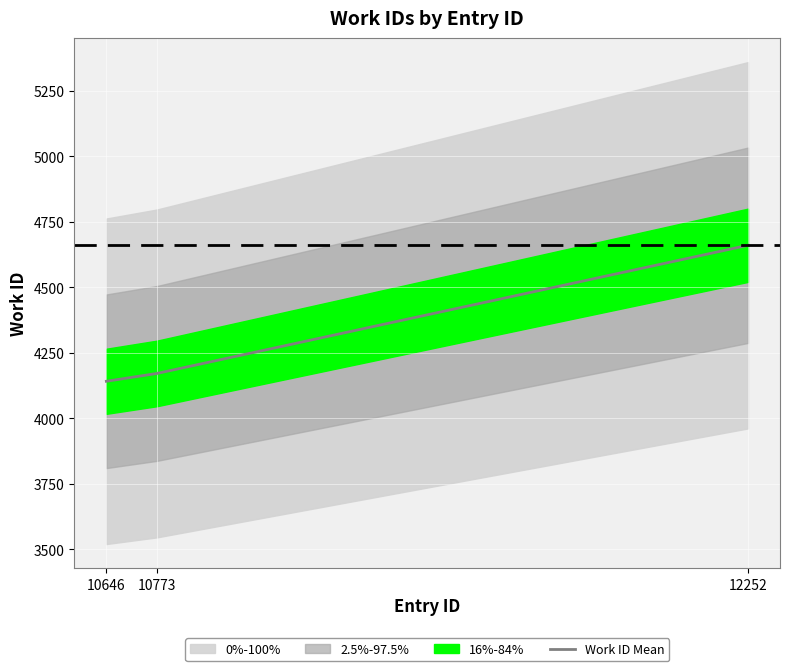

What is the sum of all values?

12972